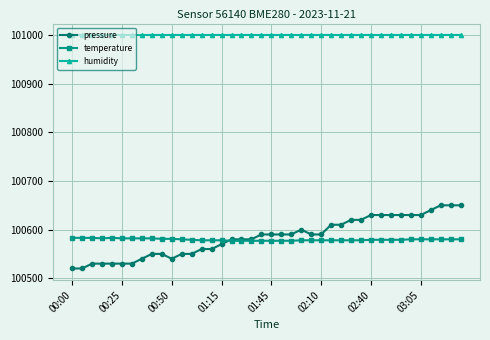

Which series ends up on top after the final intersection of temperature and pressure?

pressure